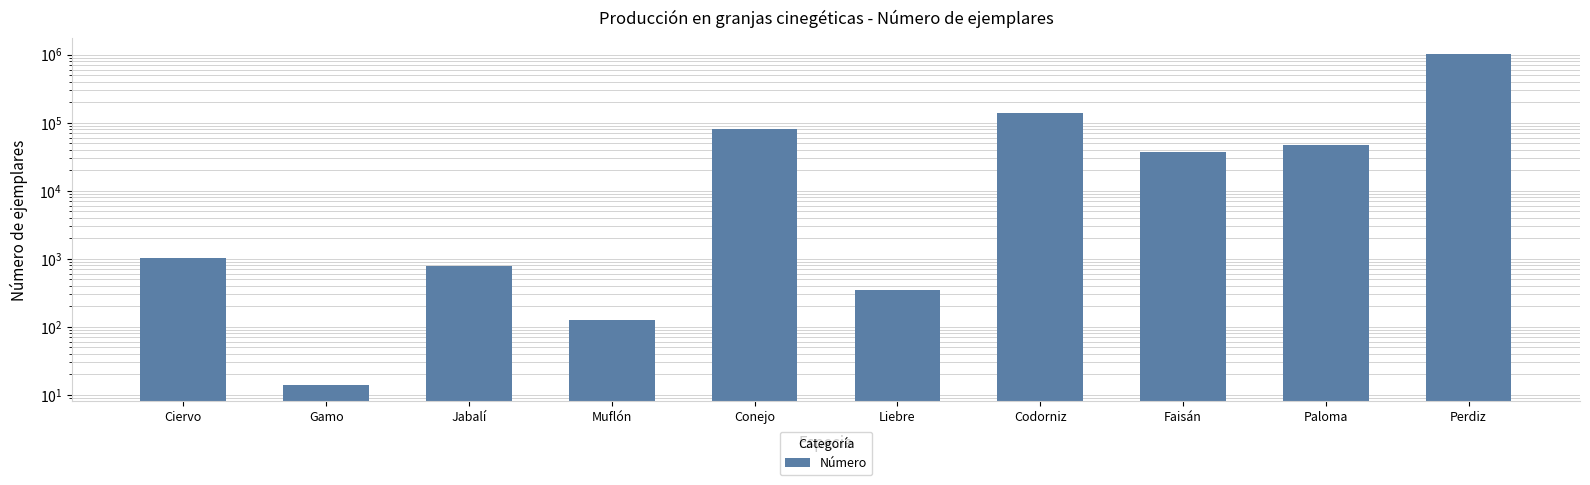

What is the smallest value displayed?

14